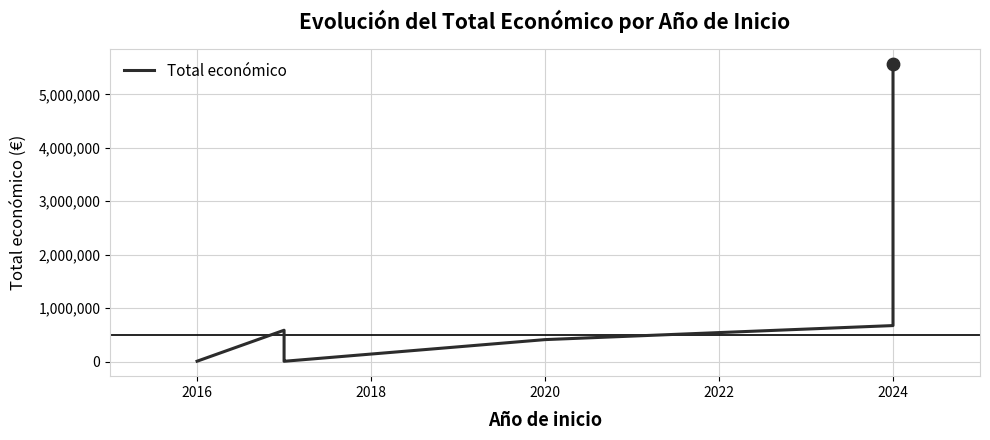

What is the change in value from 2018 to 2022?

+363956